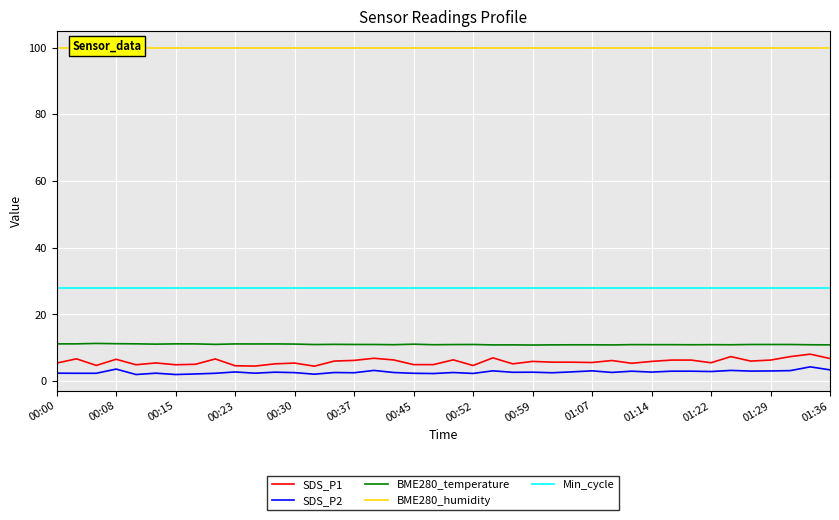

Which series changed the most between 19 and 29?

SDS_P2